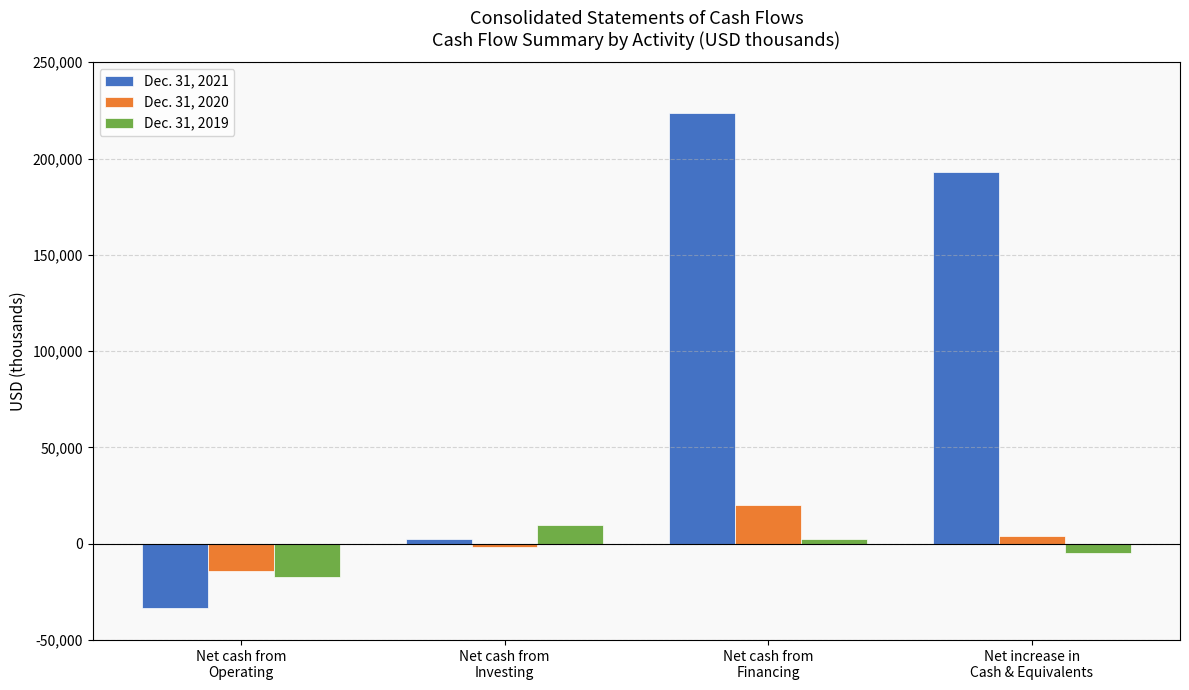

How many positive values does the Dec. 31, 2020 series have?

2